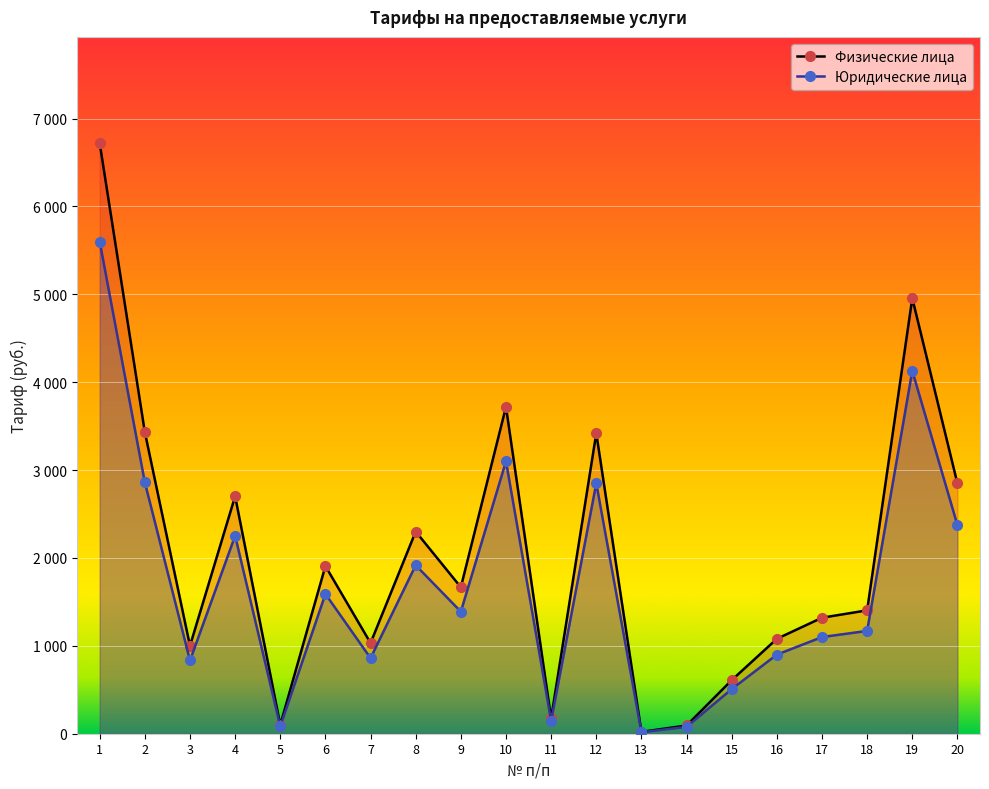

Where is the first local maximum for Юридические лица?

4